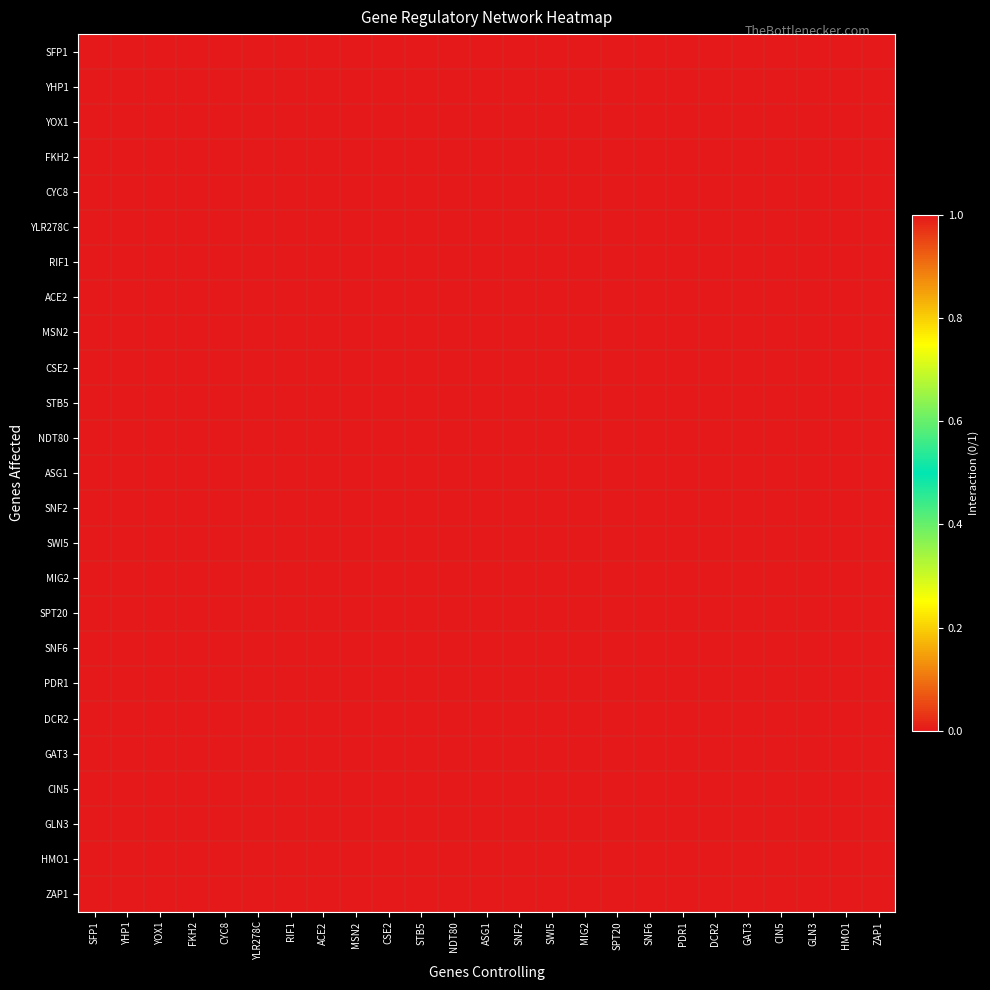

Reading left to right, transcribe all the data shown in this chart.

SFP1: SFP1=0	YHP1=0	YOX1=0	FKH2=1	CYC8=0	YLR278C=0	RIF1=0	ACE2=1	MSN2=1	CSE2=0	STB5=1	NDT80=0	ASG1=0	SNF2=0	SWI5=0	MIG2=0	SPT20=0	SNF6=0	PDR1=0	DCR2=0	GAT3=0	CIN5=1	GLN3=0	HMO1=0	ZAP1=0
YHP1: SFP1=1	YHP1=0	YOX1=1	FKH2=1	CYC8=0	YLR278C=0	RIF1=0	ACE2=1	MSN2=1	CSE2=0	STB5=0	NDT80=0	ASG1=0	SNF2=0	SWI5=0	MIG2=0	SPT20=0	SNF6=0	PDR1=0	DCR2=0	GAT3=0	CIN5=1	GLN3=0	HMO1=0	ZAP1=0
YOX1: SFP1=1	YHP1=1	YOX1=0	FKH2=0	CYC8=0	YLR278C=1	RIF1=0	ACE2=1	MSN2=1	CSE2=0	STB5=1	NDT80=0	ASG1=0	SNF2=0	SWI5=1	MIG2=0	SPT20=1	SNF6=1	PDR1=0	DCR2=0	GAT3=0	CIN5=0	GLN3=0	HMO1=1	ZAP1=1
FKH2: SFP1=1	YHP1=0	YOX1=0	FKH2=0	CYC8=0	YLR278C=0	RIF1=0	ACE2=1	MSN2=0	CSE2=1	STB5=0	NDT80=0	ASG1=0	SNF2=1	SWI5=0	MIG2=0	SPT20=1	SNF6=1	PDR1=0	DCR2=0	GAT3=0	CIN5=0	GLN3=0	HMO1=1	ZAP1=0
CYC8: SFP1=0	YHP1=0	YOX1=0	FKH2=0	CYC8=0	YLR278C=0	RIF1=0	ACE2=1	MSN2=1	CSE2=0	STB5=0	NDT80=0	ASG1=0	SNF2=0	SWI5=0	MIG2=0	SPT20=1	SNF6=1	PDR1=0	DCR2=0	GAT3=0	CIN5=1	GLN3=0	HMO1=1	ZAP1=1
YLR278C: SFP1=0	YHP1=0	YOX1=0	FKH2=0	CYC8=0	YLR278C=0	RIF1=0	ACE2=1	MSN2=1	CSE2=1	STB5=0	NDT80=0	ASG1=0	SNF2=1	SWI5=0	MIG2=0	SPT20=0	SNF6=1	PDR1=0	DCR2=0	GAT3=0	CIN5=0	GLN3=0	HMO1=1	ZAP1=0
RIF1: SFP1=0	YHP1=0	YOX1=0	FKH2=0	CYC8=0	YLR278C=0	RIF1=0	ACE2=1	MSN2=1	CSE2=0	STB5=0	NDT80=0	ASG1=0	SNF2=1	SWI5=0	MIG2=1	SPT20=1	SNF6=0	PDR1=1	DCR2=0	GAT3=0	CIN5=0	GLN3=0	HMO1=0	ZAP1=0
ACE2: SFP1=1	YHP1=1	YOX1=1	FKH2=1	CYC8=0	YLR278C=0	RIF1=0	ACE2=0	MSN2=0	CSE2=0	STB5=0	NDT80=0	ASG1=0	SNF2=0	SWI5=1	MIG2=0	SPT20=0	SNF6=0	PDR1=0	DCR2=0	GAT3=0	CIN5=1	GLN3=0	HMO1=0	ZAP1=1
MSN2: SFP1=0	YHP1=0	YOX1=0	FKH2=0	CYC8=0	YLR278C=0	RIF1=0	ACE2=1	MSN2=0	CSE2=0	STB5=0	NDT80=0	ASG1=0	SNF2=1	SWI5=0	MIG2=0	SPT20=1	SNF6=1	PDR1=1	DCR2=0	GAT3=0	CIN5=1	GLN3=1	HMO1=1	ZAP1=0
CSE2: SFP1=0	YHP1=0	YOX1=0	FKH2=0	CYC8=0	YLR278C=0	RIF1=0	ACE2=1	MSN2=1	CSE2=0	STB5=0	NDT80=0	ASG1=0	SNF2=0	SWI5=0	MIG2=0	SPT20=0	SNF6=0	PDR1=0	DCR2=0	GAT3=0	CIN5=0	GLN3=0	HMO1=0	ZAP1=0
STB5: SFP1=1	YHP1=0	YOX1=0	FKH2=0	CYC8=0	YLR278C=0	RIF1=0	ACE2=1	MSN2=0	CSE2=0	STB5=0	NDT80=0	ASG1=0	SNF2=1	SWI5=0	MIG2=0	SPT20=0	SNF6=1	PDR1=0	DCR2=0	GAT3=0	CIN5=1	GLN3=0	HMO1=0	ZAP1=0
NDT80: SFP1=0	YHP1=0	YOX1=0	FKH2=0	CYC8=0	YLR278C=0	RIF1=0	ACE2=0	MSN2=0	CSE2=0	STB5=0	NDT80=0	ASG1=0	SNF2=1	SWI5=0	MIG2=0	SPT20=0	SNF6=0	PDR1=0	DCR2=0	GAT3=0	CIN5=0	GLN3=0	HMO1=0	ZAP1=0
ASG1: SFP1=0	YHP1=1	YOX1=1	FKH2=1	CYC8=0	YLR278C=0	RIF1=0	ACE2=1	MSN2=0	CSE2=0	STB5=0	NDT80=1	ASG1=0	SNF2=1	SWI5=1	MIG2=0	SPT20=1	SNF6=1	PDR1=0	DCR2=0	GAT3=0	CIN5=1	GLN3=0	HMO1=0	ZAP1=0
SNF2: SFP1=0	YHP1=0	YOX1=0	FKH2=1	CYC8=0	YLR278C=0	RIF1=0	ACE2=1	MSN2=0	CSE2=0	STB5=0	NDT80=0	ASG1=0	SNF2=0	SWI5=0	MIG2=0	SPT20=0	SNF6=1	PDR1=0	DCR2=0	GAT3=0	CIN5=0	GLN3=0	HMO1=0	ZAP1=0
SWI5: SFP1=1	YHP1=1	YOX1=1	FKH2=1	CYC8=0	YLR278C=0	RIF1=0	ACE2=1	MSN2=0	CSE2=0	STB5=0	NDT80=0	ASG1=0	SNF2=0	SWI5=0	MIG2=0	SPT20=0	SNF6=0	PDR1=0	DCR2=0	GAT3=0	CIN5=0	GLN3=0	HMO1=0	ZAP1=0
MIG2: SFP1=0	YHP1=1	YOX1=1	FKH2=0	CYC8=0	YLR278C=0	RIF1=0	ACE2=1	MSN2=1	CSE2=0	STB5=1	NDT80=0	ASG1=0	SNF2=0	SWI5=0	MIG2=0	SPT20=0	SNF6=0	PDR1=1	DCR2=0	GAT3=0	CIN5=1	GLN3=0	HMO1=0	ZAP1=0
SPT20: SFP1=1	YHP1=0	YOX1=0	FKH2=0	CYC8=0	YLR278C=0	RIF1=0	ACE2=1	MSN2=0	CSE2=0	STB5=0	NDT80=0	ASG1=0	SNF2=0	SWI5=0	MIG2=0	SPT20=0	SNF6=0	PDR1=0	DCR2=0	GAT3=0	CIN5=0	GLN3=0	HMO1=0	ZAP1=0
SNF6: SFP1=1	YHP1=0	YOX1=0	FKH2=1	CYC8=0	YLR278C=0	RIF1=0	ACE2=1	MSN2=1	CSE2=0	STB5=0	NDT80=0	ASG1=0	SNF2=0	SWI5=1	MIG2=0	SPT20=0	SNF6=0	PDR1=0	DCR2=0	GAT3=0	CIN5=0	GLN3=0	HMO1=1	ZAP1=0
PDR1: SFP1=1	YHP1=0	YOX1=0	FKH2=0	CYC8=0	YLR278C=0	RIF1=0	ACE2=1	MSN2=1	CSE2=0	STB5=0	NDT80=0	ASG1=0	SNF2=1	SWI5=0	MIG2=0	SPT20=1	SNF6=0	PDR1=0	DCR2=0	GAT3=0	CIN5=1	GLN3=0	HMO1=0	ZAP1=0
DCR2: SFP1=1	YHP1=0	YOX1=0	FKH2=0	CYC8=0	YLR278C=0	RIF1=0	ACE2=0	MSN2=0	CSE2=1	STB5=0	NDT80=0	ASG1=0	SNF2=0	SWI5=0	MIG2=0	SPT20=0	SNF6=0	PDR1=0	DCR2=0	GAT3=0	CIN5=0	GLN3=0	HMO1=0	ZAP1=0
GAT3: SFP1=1	YHP1=0	YOX1=0	FKH2=0	CYC8=0	YLR278C=0	RIF1=1	ACE2=1	MSN2=0	CSE2=0	STB5=0	NDT80=0	ASG1=0	SNF2=0	SWI5=1	MIG2=0	SPT20=0	SNF6=1	PDR1=0	DCR2=0	GAT3=0	CIN5=0	GLN3=0	HMO1=0	ZAP1=1
CIN5: SFP1=1	YHP1=1	YOX1=1	FKH2=0	CYC8=0	YLR278C=0	RIF1=0	ACE2=1	MSN2=1	CSE2=0	STB5=1	NDT80=0	ASG1=0	SNF2=1	SWI5=1	MIG2=0	SPT20=0	SNF6=0	PDR1=0	DCR2=0	GAT3=0	CIN5=0	GLN3=0	HMO1=1	ZAP1=0
GLN3: SFP1=1	YHP1=1	YOX1=0	FKH2=0	CYC8=0	YLR278C=0	RIF1=0	ACE2=1	MSN2=0	CSE2=0	STB5=0	NDT80=0	ASG1=0	SNF2=0	SWI5=0	MIG2=0	SPT20=0	SNF6=1	PDR1=0	DCR2=0	GAT3=0	CIN5=0	GLN3=0	HMO1=0	ZAP1=0
HMO1: SFP1=0	YHP1=0	YOX1=0	FKH2=0	CYC8=0	YLR278C=0	RIF1=0	ACE2=1	MSN2=1	CSE2=0	STB5=1	NDT80=0	ASG1=0	SNF2=1	SWI5=0	MIG2=0	SPT20=1	SNF6=1	PDR1=0	DCR2=0	GAT3=0	CIN5=0	GLN3=1	HMO1=1	ZAP1=0
ZAP1: SFP1=0	YHP1=0	YOX1=0	FKH2=0	CYC8=0	YLR278C=0	RIF1=0	ACE2=1	MSN2=0	CSE2=0	STB5=0	NDT80=0	ASG1=0	SNF2=0	SWI5=1	MIG2=0	SPT20=0	SNF6=0	PDR1=0	DCR2=0	GAT3=0	CIN5=0	GLN3=0	HMO1=0	ZAP1=0